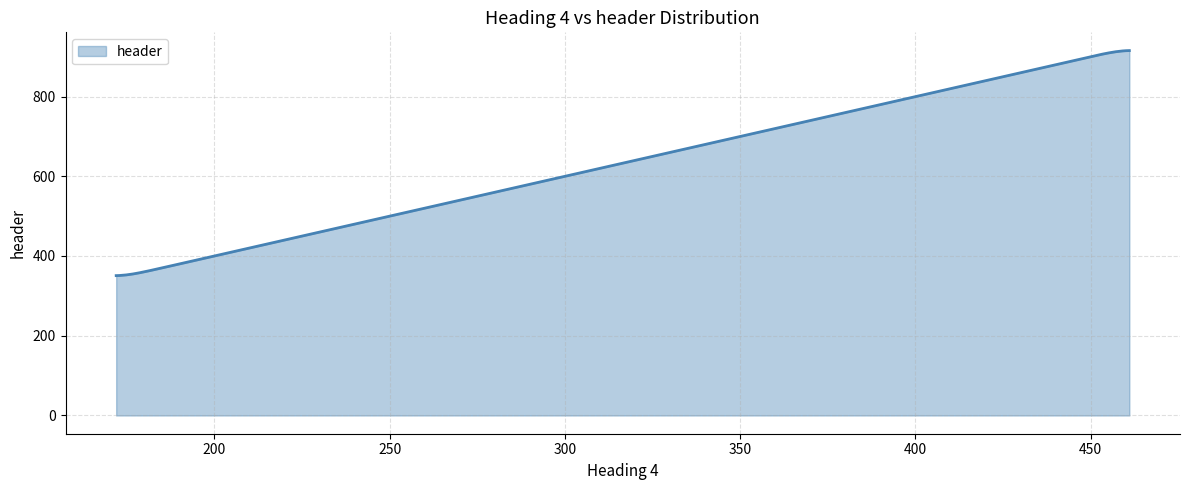

What is the greatest value displayed?

915.2